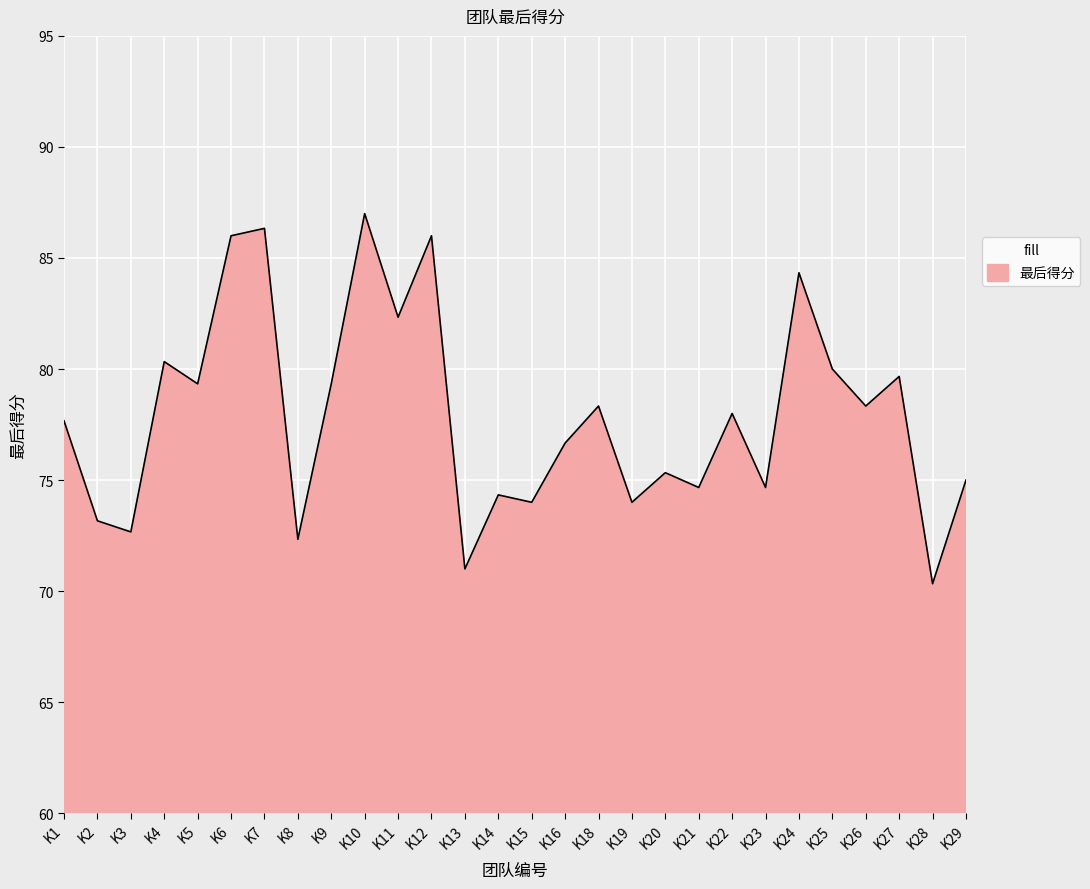

At which category does the data reach its first local valley?

K3